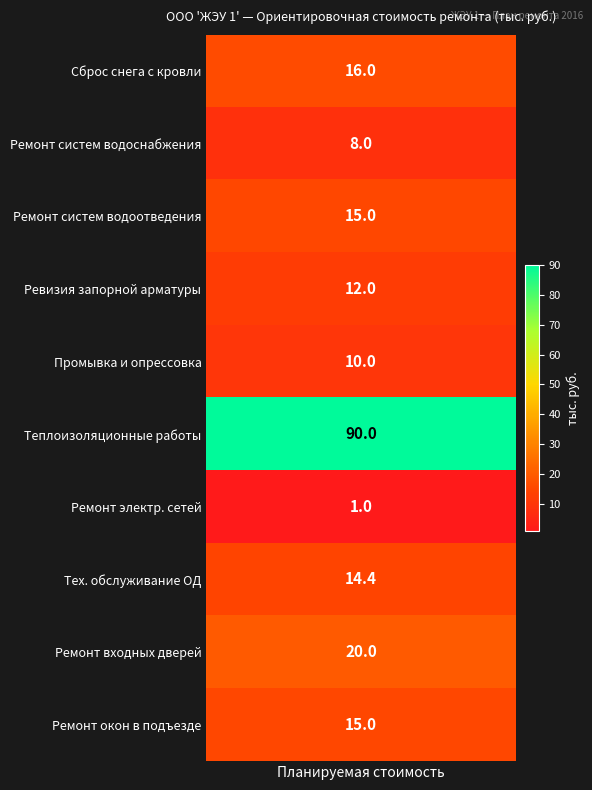

How many data points are above 15?

3